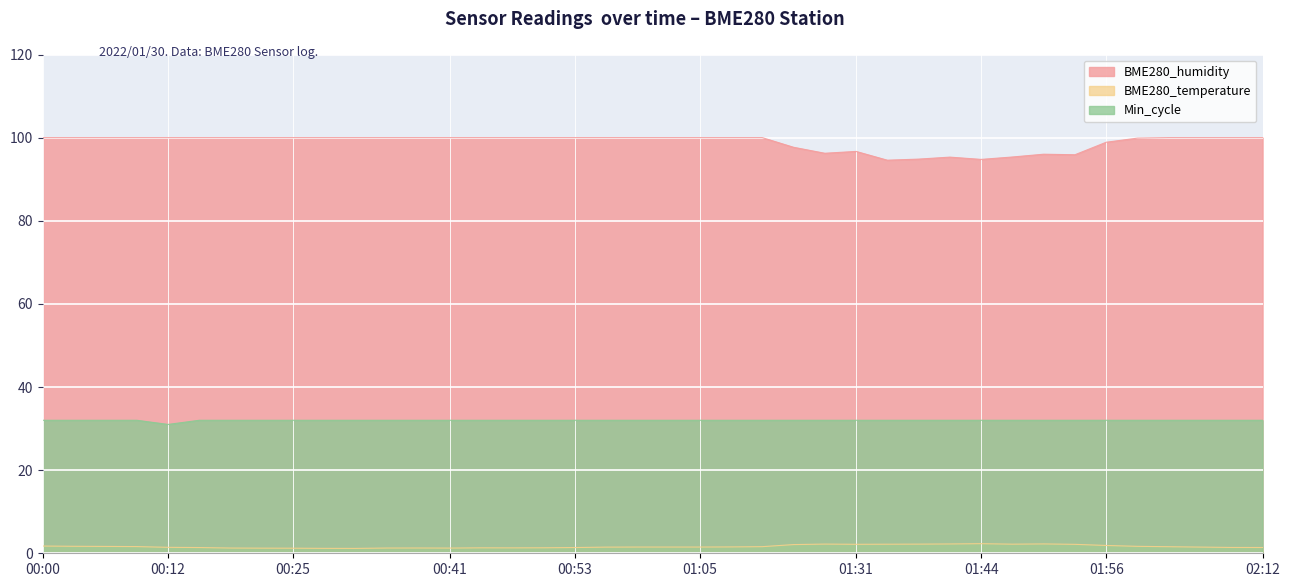

What is the label of the 11th point from the right?

01:41